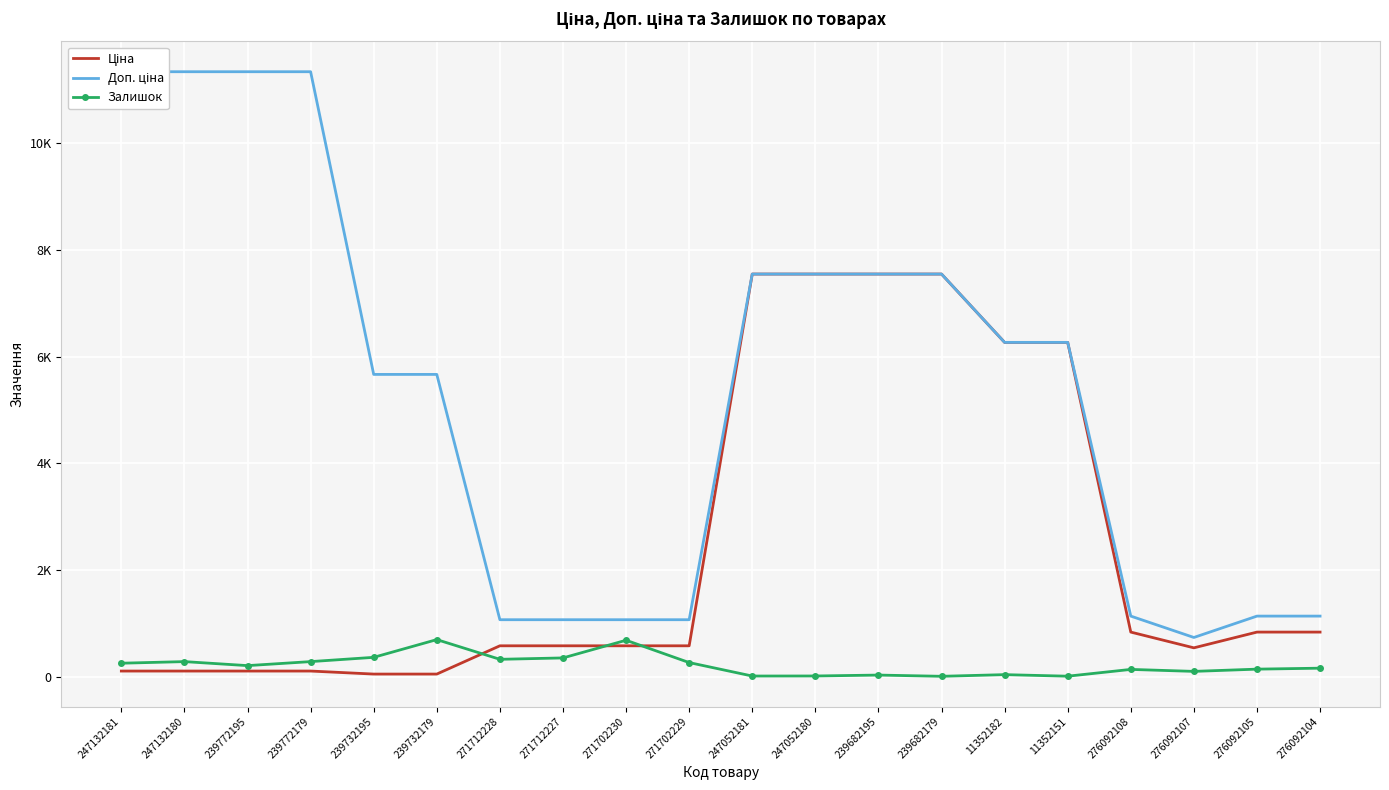

Rank the series by their maximum value, from highest to lowest.

Доп. ціна, Ціна, Залишок